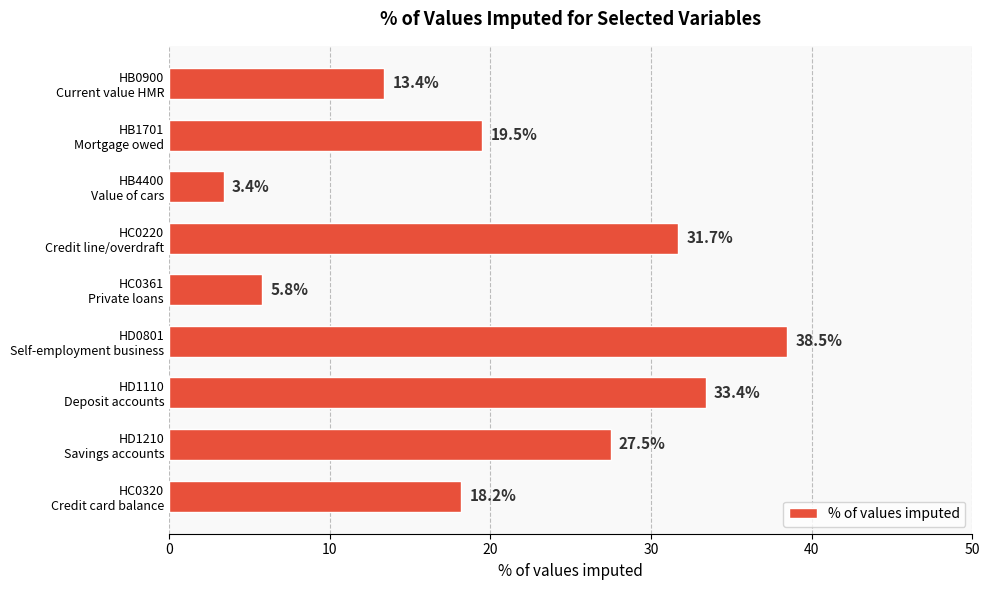

What is the smallest value displayed?

3.4